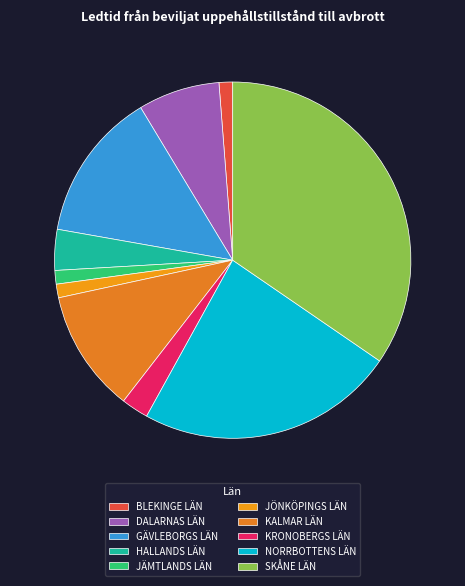

How many segments does this pie chart have?

10